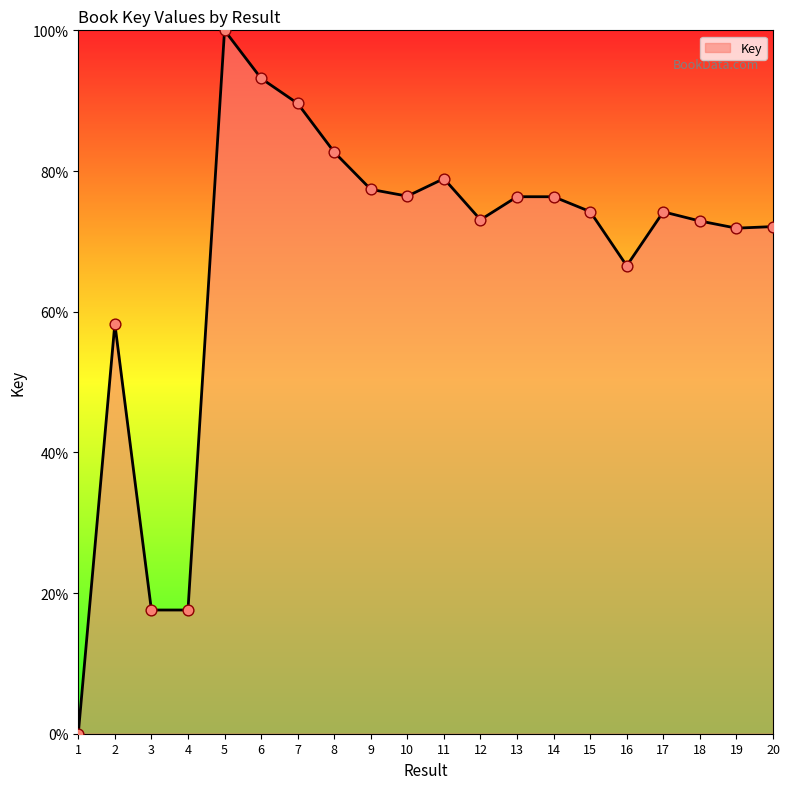

What is the change in value from 1 to 10?

+76.4